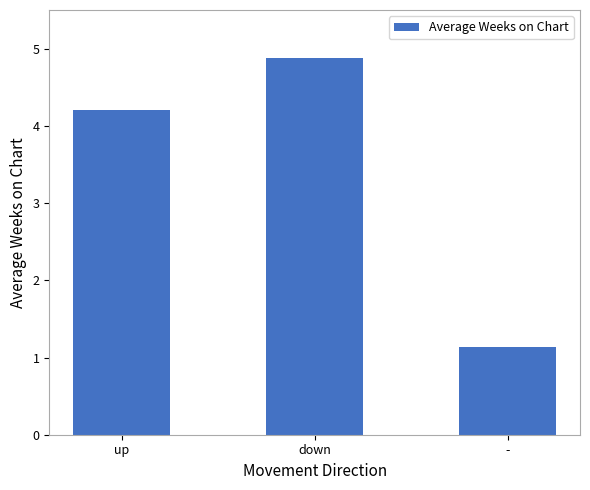

Reading left to right, transcribe all the data shown in this chart.

4.2	4.9	1.1